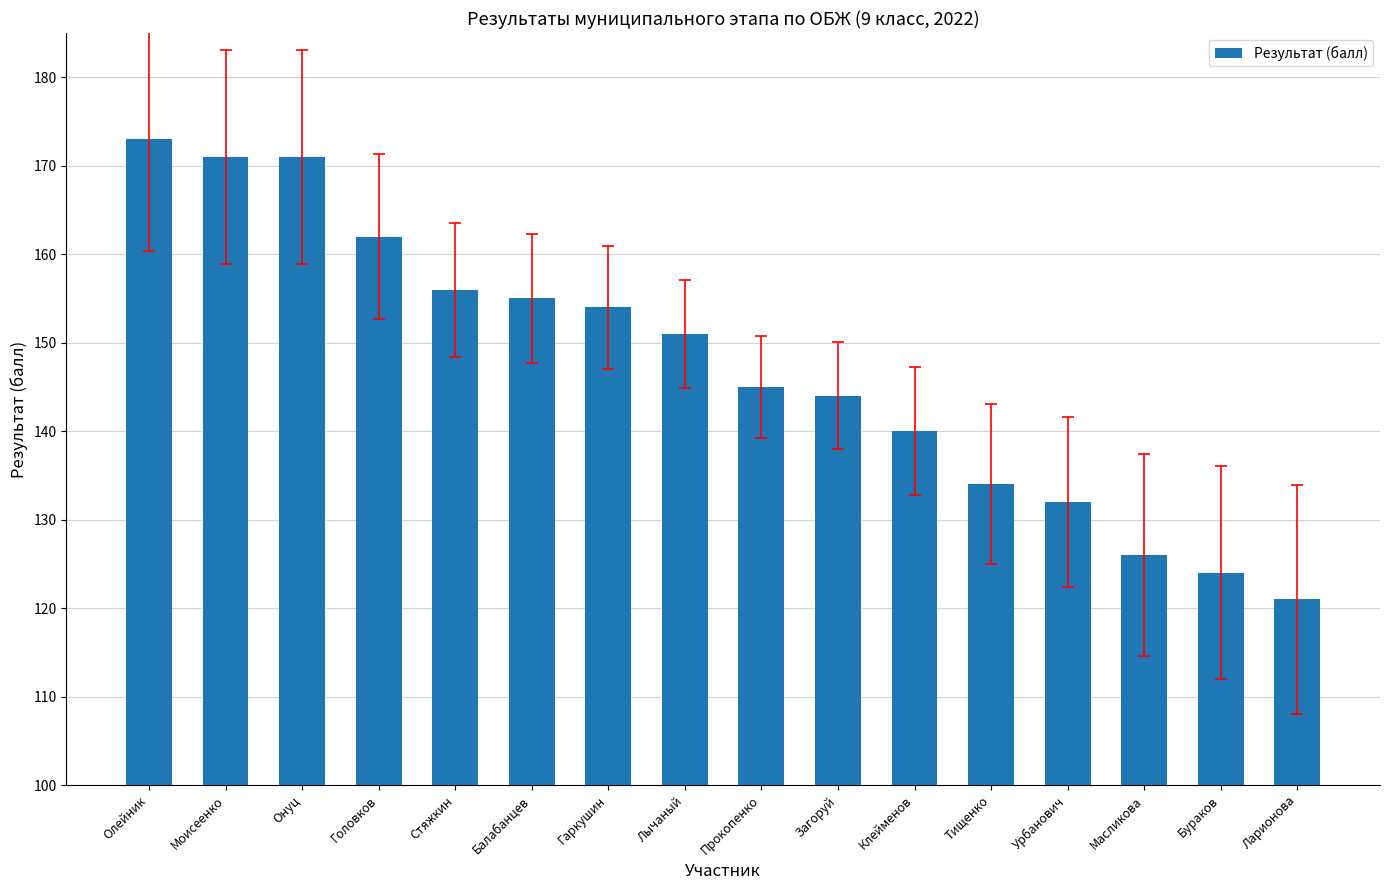

Reading left to right, list all the values displayed in this chart.

Олейник=173	Моисеенко=171	Онуц=171	Головков=162	Стяжкин=156	Балабанцев=155	Гаркушин=154	Лычаный=151	Прокопенко=145	Загоруй=144	Клейменов=140	Тищенко=134	Урбанович=132	Масликова=126	Бураков=124	Ларионова=121